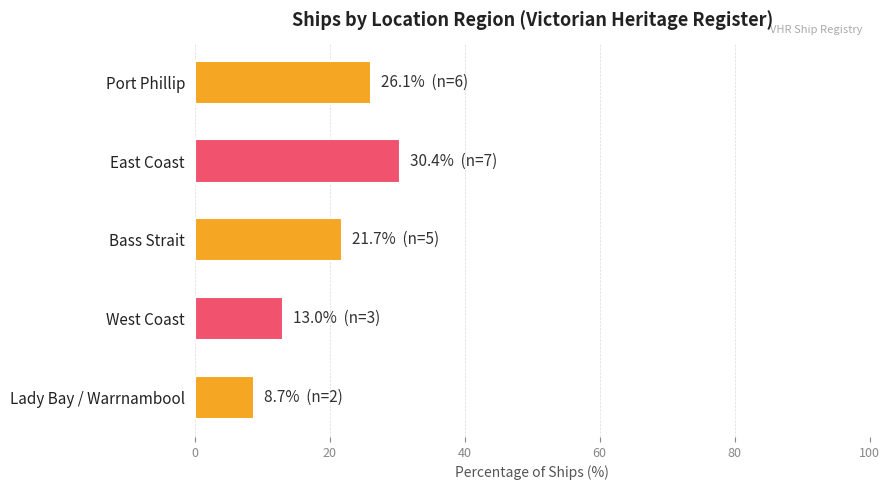

What is the ratio of the value at West Coast to the value at Port Phillip?

0.5